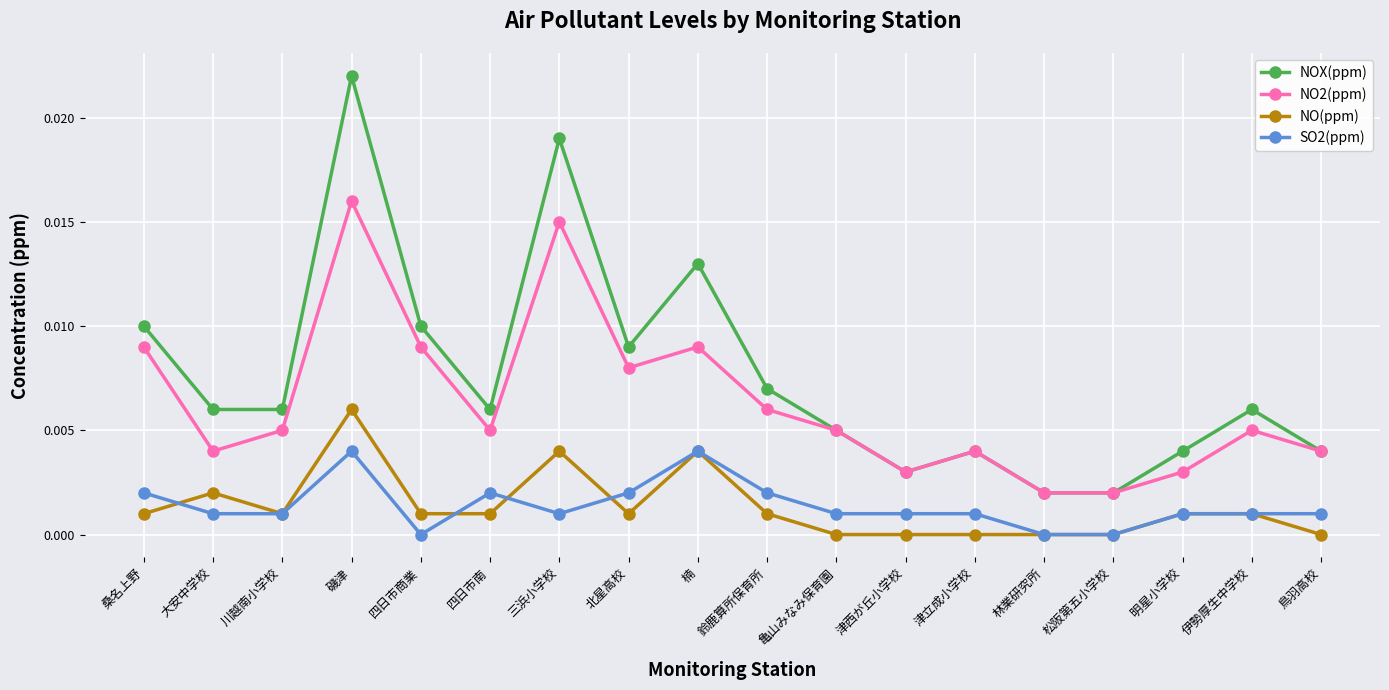

At how many categories does at least one series exceed 0?

18